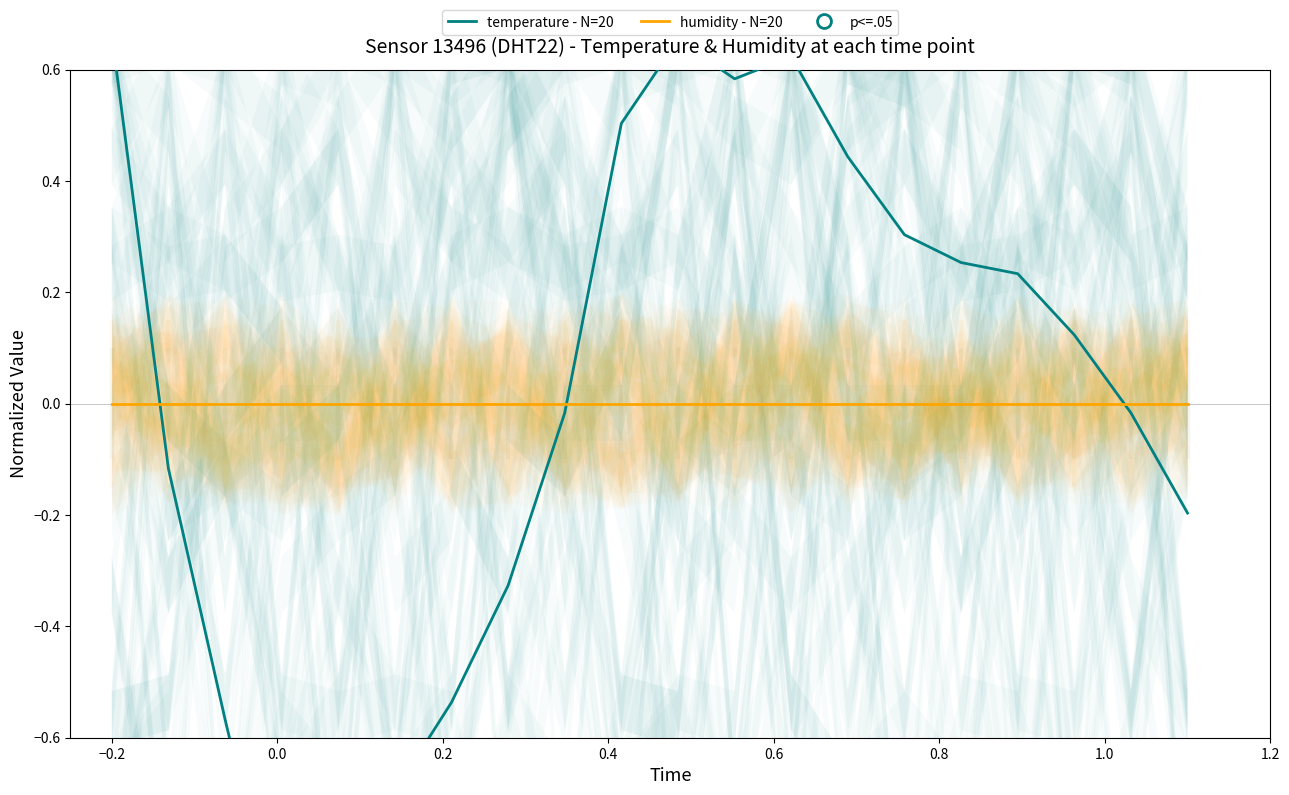

True or false: temperature - N=20 has more than 1 interior local peaks.

True